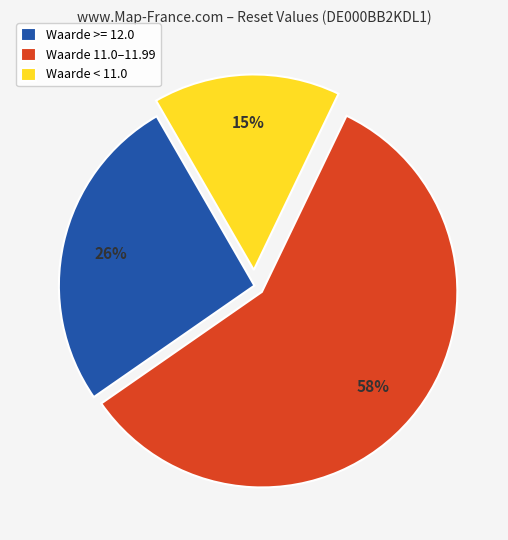

Is the sum of Waarde >= 12.0 and Waarde < 11.0 greater than half?

No